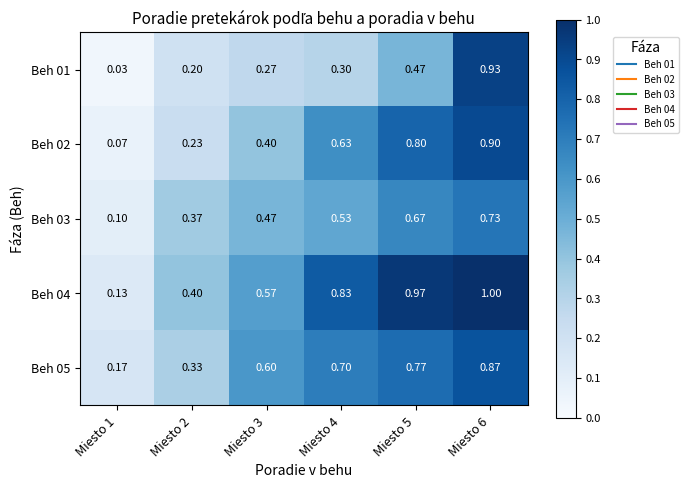

Is the value of Beh 03 at Miesto 2 greater than the value of Beh 01 at Miesto 6?

No